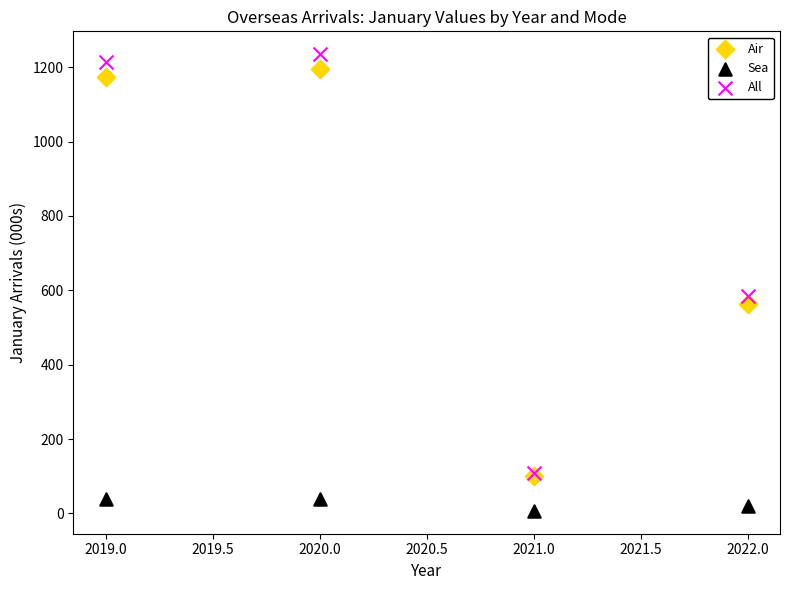

In the Air series, what Y value is closest to 648?

563.4